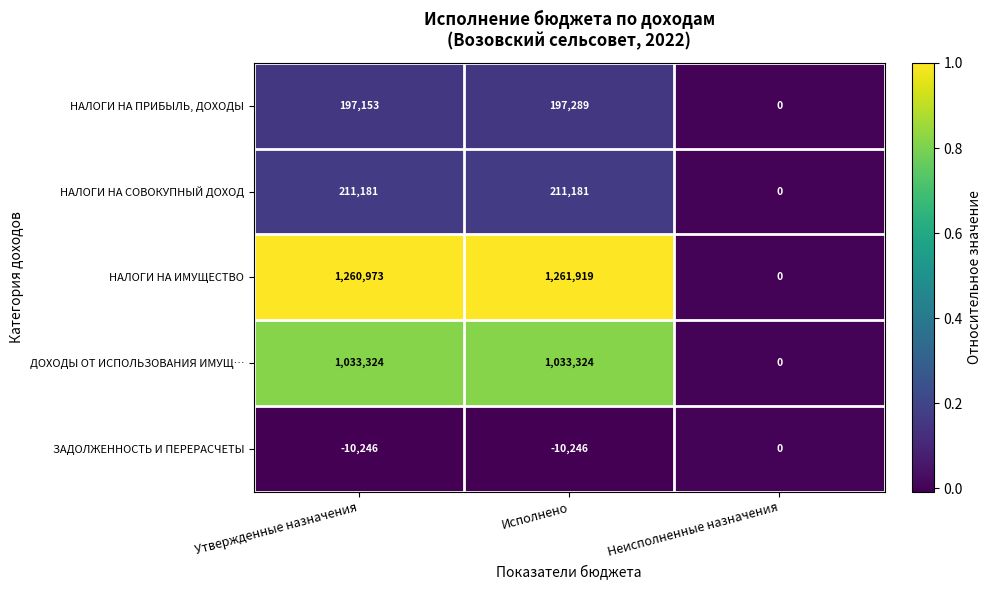

What is the average value of the НАЛОГИ НА ИМУЩЕСТВО series?

840964